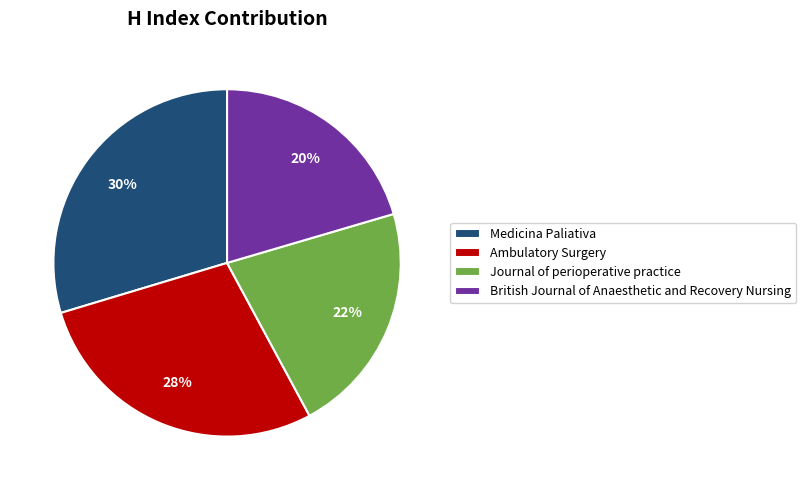

To the nearest percent, what percentage of the pie is Ambulatory Surgery?

28%